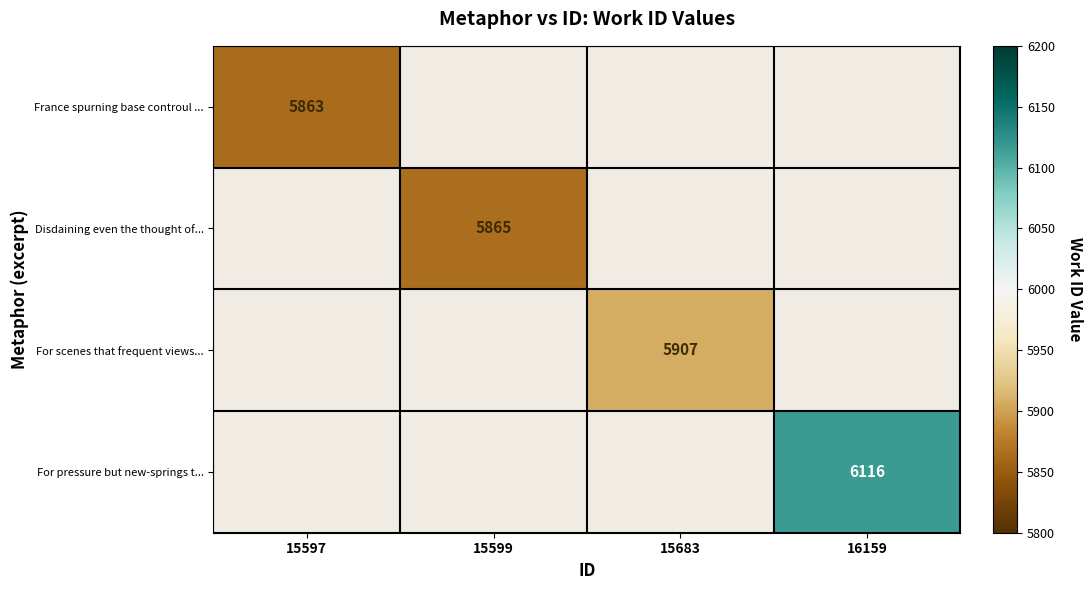

The France spurning base controul ... series shows 5863 at 15597. True or false?

True